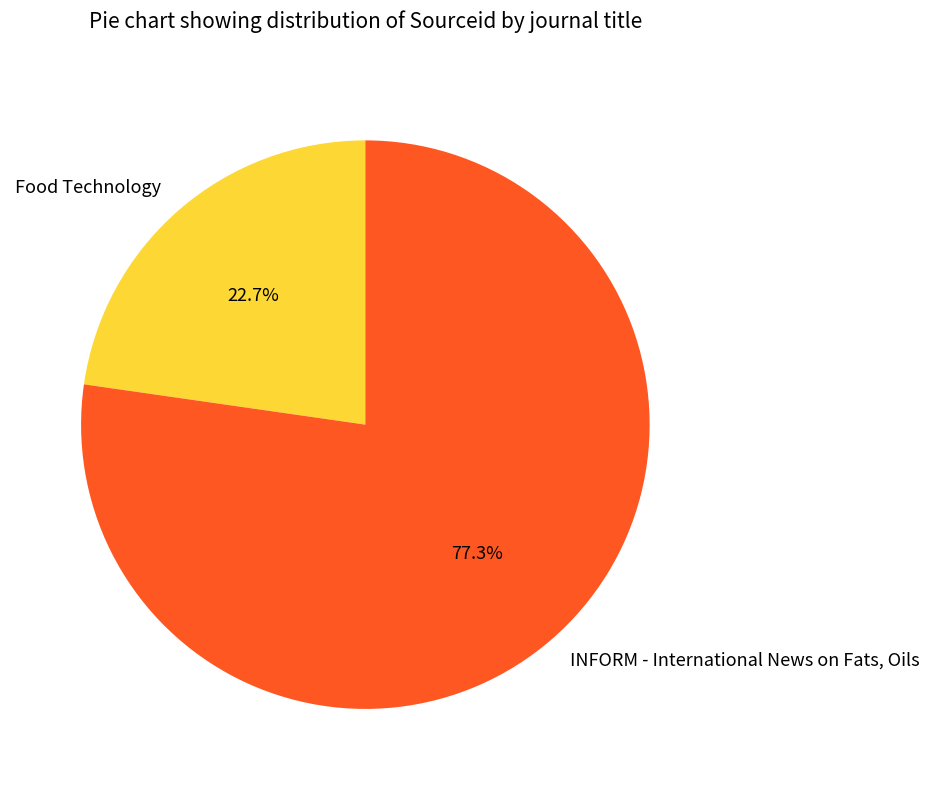

To the nearest percent, what is the combined percentage of INFORM - International News on Fats, Oils and Food Technology?

100%